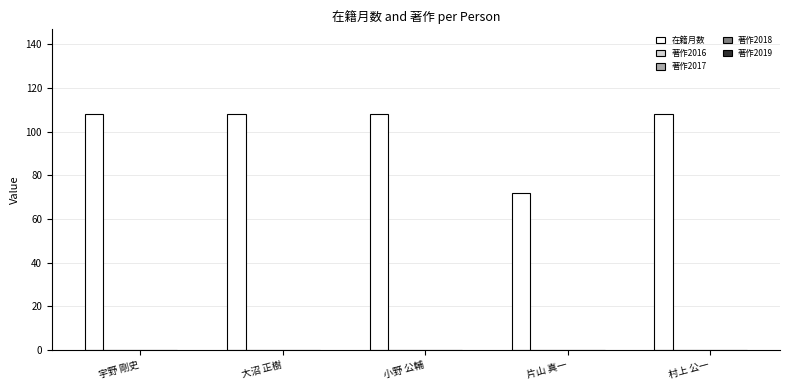

What is the average value?

101